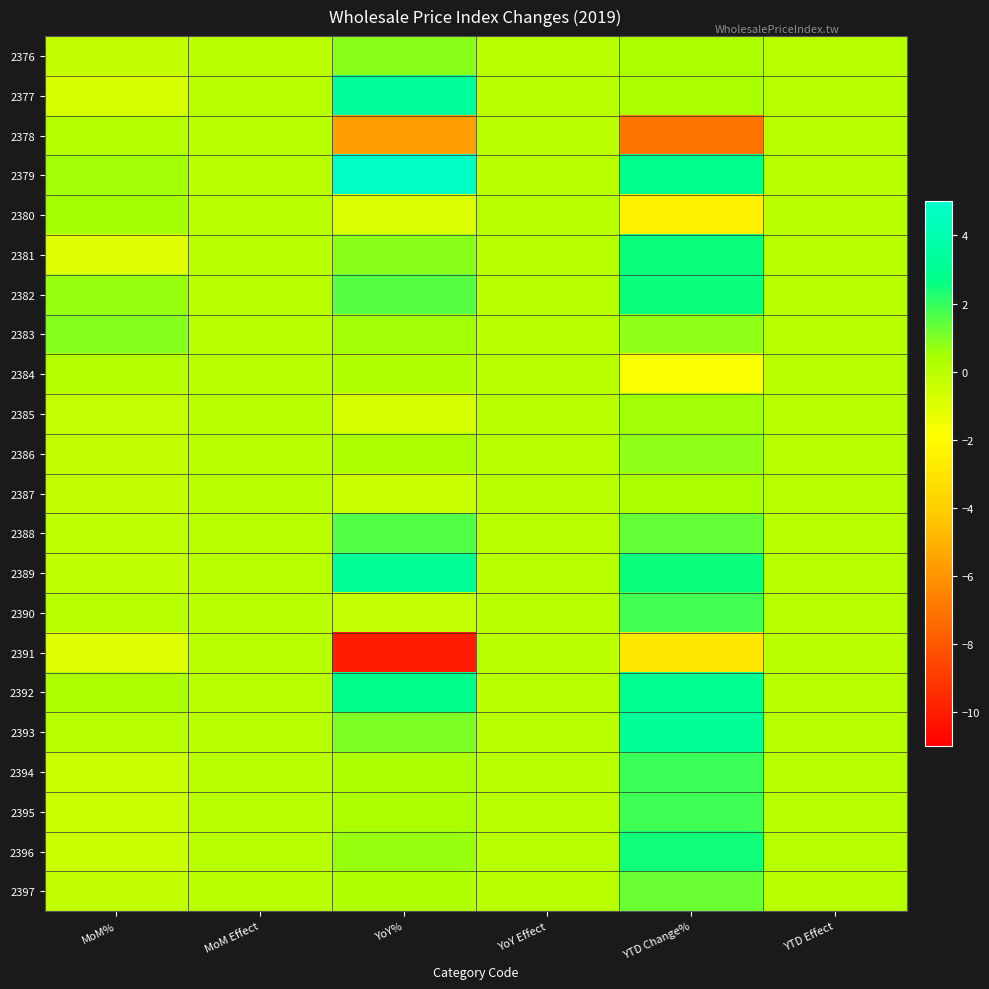

Reading left to right, transcribe all the data shown in this chart.

2376: MoM%=-0.2	MoM Effect=-0.0	YoY%=0.8	YoY Effect=0.0	YTD Change%=0.3	YTD Effect=0.0
2377: MoM%=-0.8	MoM Effect=0.0	YoY%=3.3	YoY Effect=0.0	YTD Change%=0.4	YTD Effect=0.0
2378: MoM%=0.1	MoM Effect=0.0	YoY%=-5.6	YoY Effect=-0.0	YTD Change%=-7.1	YTD Effect=-0.0
2379: MoM%=0.6	MoM Effect=0.0	YoY%=4.7	YoY Effect=0.0	YTD Change%=2.8	YTD Effect=0.0
2380: MoM%=0.5	MoM Effect=0.0	YoY%=-0.9	YoY Effect=0.0	YTD Change%=-2.5	YTD Effect=-0.0
2381: MoM%=-1.0	MoM Effect=0.0	YoY%=0.8	YoY Effect=0.0	YTD Change%=2.5	YTD Effect=0.0
2382: MoM%=0.7	MoM Effect=0.0	YoY%=1.5	YoY Effect=0.0	YTD Change%=2.5	YTD Effect=0.0
2383: MoM%=0.9	MoM Effect=0.0	YoY%=0.6	YoY Effect=0.0	YTD Change%=0.8	YTD Effect=0.0
2384: MoM%=0.1	MoM Effect=0.0	YoY%=0.2	YoY Effect=0.0	YTD Change%=-1.7	YTD Effect=0.0
2385: MoM%=-0.3	MoM Effect=0.0	YoY%=-0.7	YoY Effect=0.0	YTD Change%=0.5	YTD Effect=0.0
2386: MoM%=-0.2	MoM Effect=0.0	YoY%=0.3	YoY Effect=0.0	YTD Change%=0.8	YTD Effect=0.0
2387: MoM%=-0.2	MoM Effect=0.0	YoY%=-0.5	YoY Effect=0.0	YTD Change%=0.4	YTD Effect=0.0
2388: MoM%=-0.1	MoM Effect=0.0	YoY%=1.6	YoY Effect=0.0	YTD Change%=1.4	YTD Effect=0.0
2389: MoM%=-0.2	MoM Effect=0.0	YoY%=3.2	YoY Effect=0.0	YTD Change%=2.5	YTD Effect=0.0
2390: MoM%=0.1	MoM Effect=0.0	YoY%=-0.3	YoY Effect=0.0	YTD Change%=1.8	YTD Effect=0.0
2391: MoM%=-1.0	MoM Effect=0.0	YoY%=-10.1	YoY Effect=-0.0	YTD Change%=-2.9	YTD Effect=-0.0
2392: MoM%=0.4	MoM Effect=0.0	YoY%=2.8	YoY Effect=0.0	YTD Change%=2.9	YTD Effect=0.0
2393: MoM%=0.1	MoM Effect=0.0	YoY%=1.0	YoY Effect=0.0	YTD Change%=3.2	YTD Effect=0.0
2394: MoM%=-0.5	MoM Effect=0.0	YoY%=0.4	YoY Effect=0.0	YTD Change%=1.9	YTD Effect=0.0
2395: MoM%=-0.5	MoM Effect=0.0	YoY%=0.4	YoY Effect=0.0	YTD Change%=1.9	YTD Effect=0.0
2396: MoM%=-0.5	MoM Effect=0.0	YoY%=0.6	YoY Effect=0.0	YTD Change%=2.5	YTD Effect=0.0
2397: MoM%=-0.2	MoM Effect=0.0	YoY%=0.2	YoY Effect=0.0	YTD Change%=1.3	YTD Effect=0.0